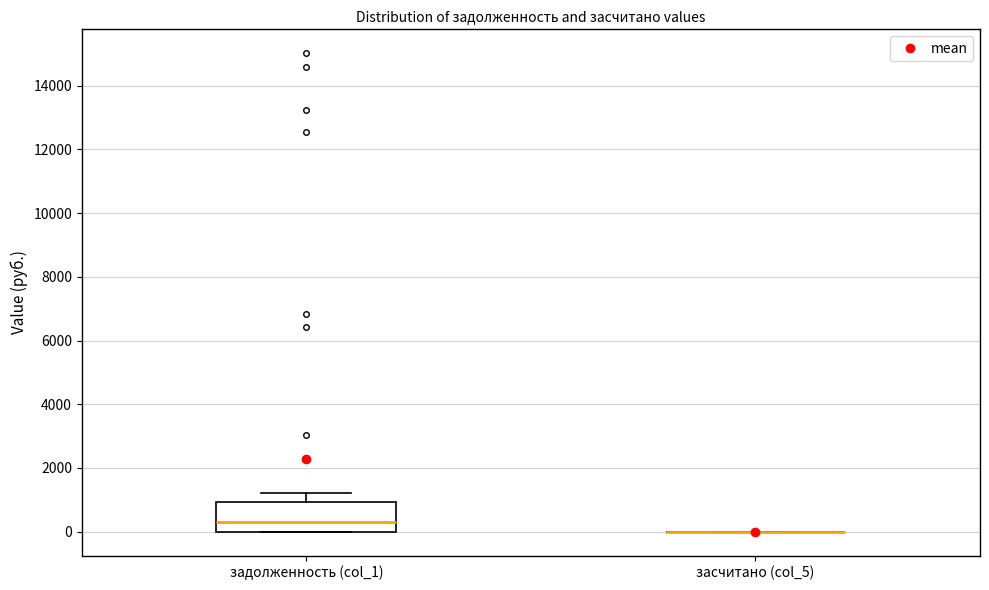

Where does the median line of the box for задолженность (col_1) sit on the y-axis? The values are not printed on the chart, so give them approximately, as read against the axis.

200